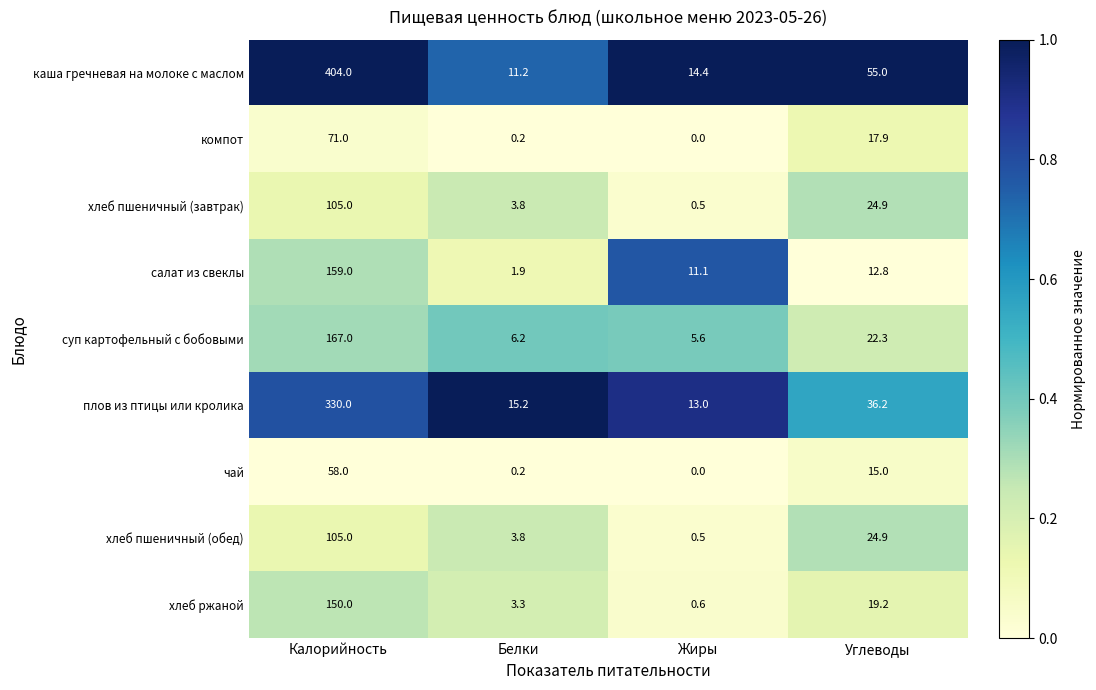

What is the greatest value displayed?

404.0